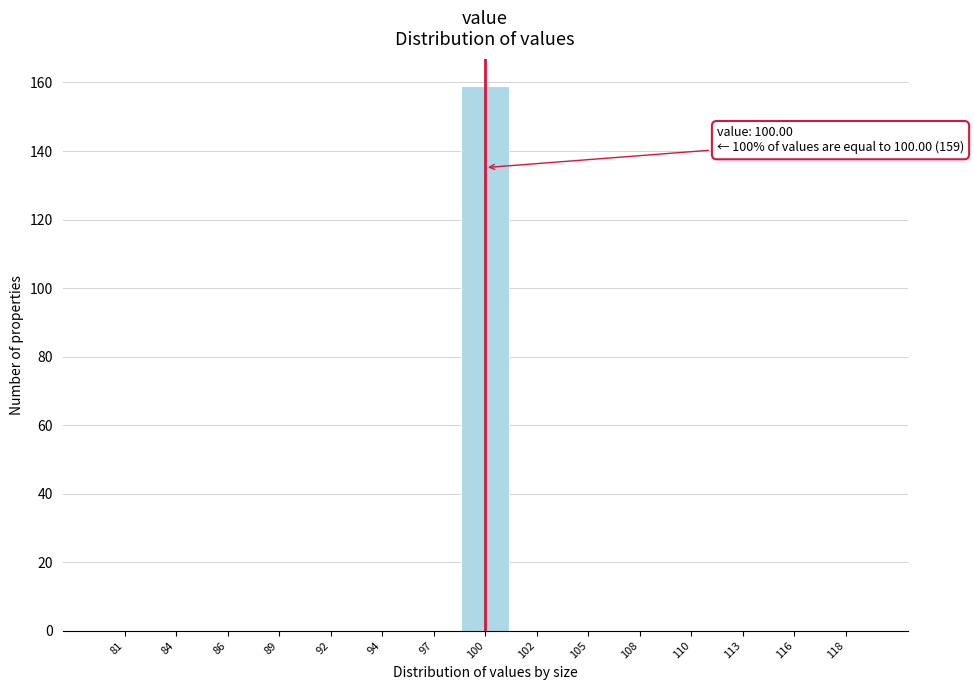

Reading left to right, list all the values displayed in this chart.

81=0	84=0	86=0	89=0	92=0	94=0	97=0	100=159	102=0	105=0	108=0	110=0	113=0	116=0	118=0